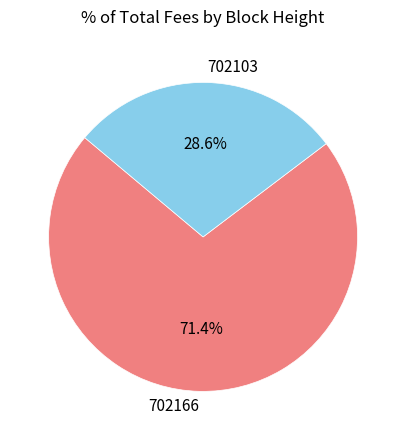

True or false: 702103 accounts for 29% of the total.

True